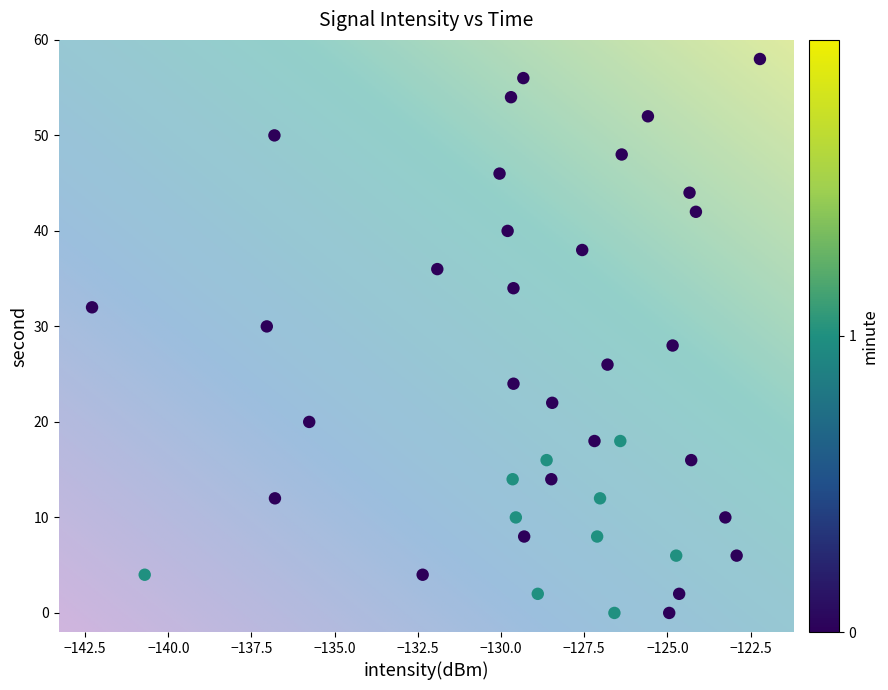

What is the range of Y values (max minus min)?

58